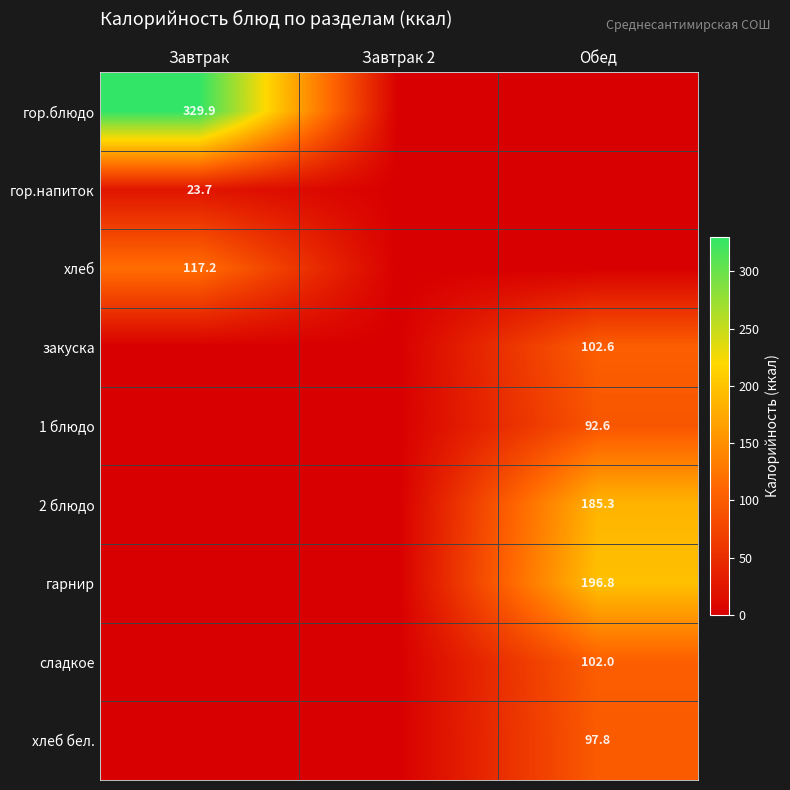

The гор.напиток series shows 23.7 at Завтрак. True or false?

True